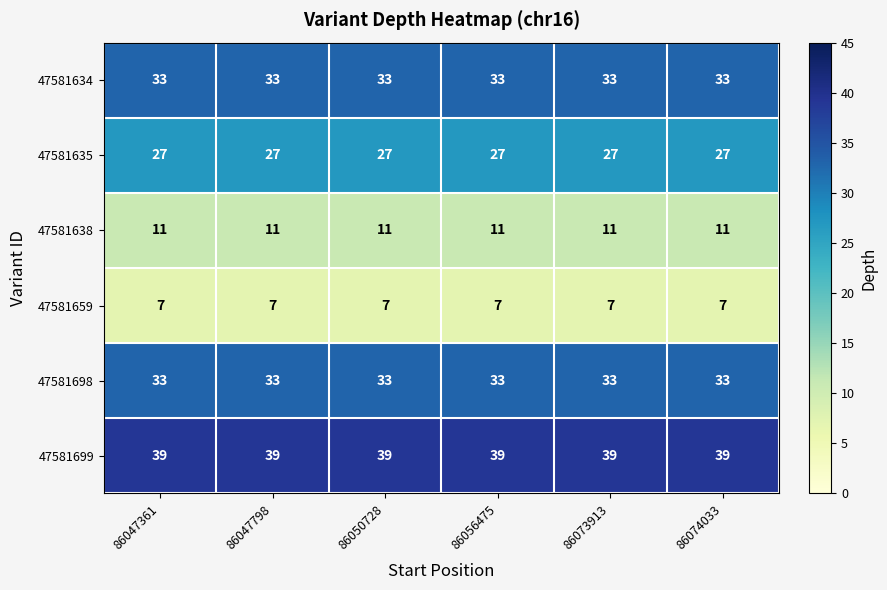

True or false: 47581698 has a value of 33 at 86056475.

True